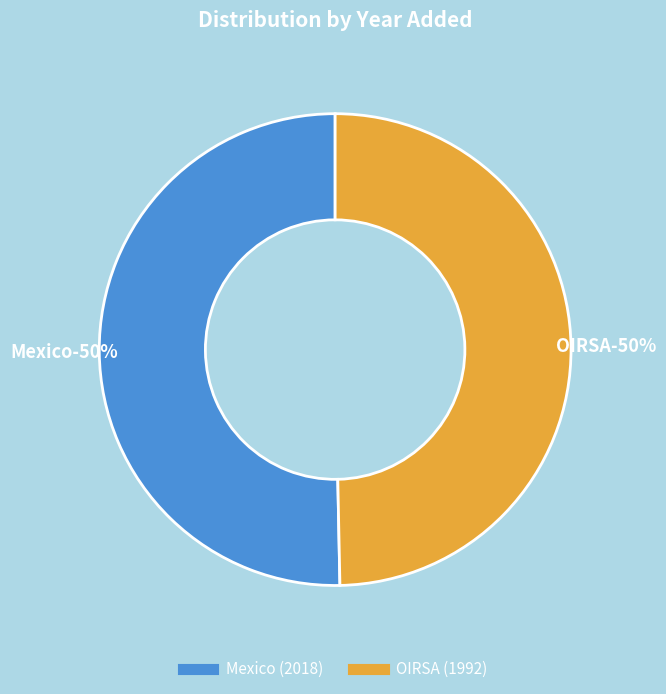

What portion of the pie excludes OIRSA?

50.3%